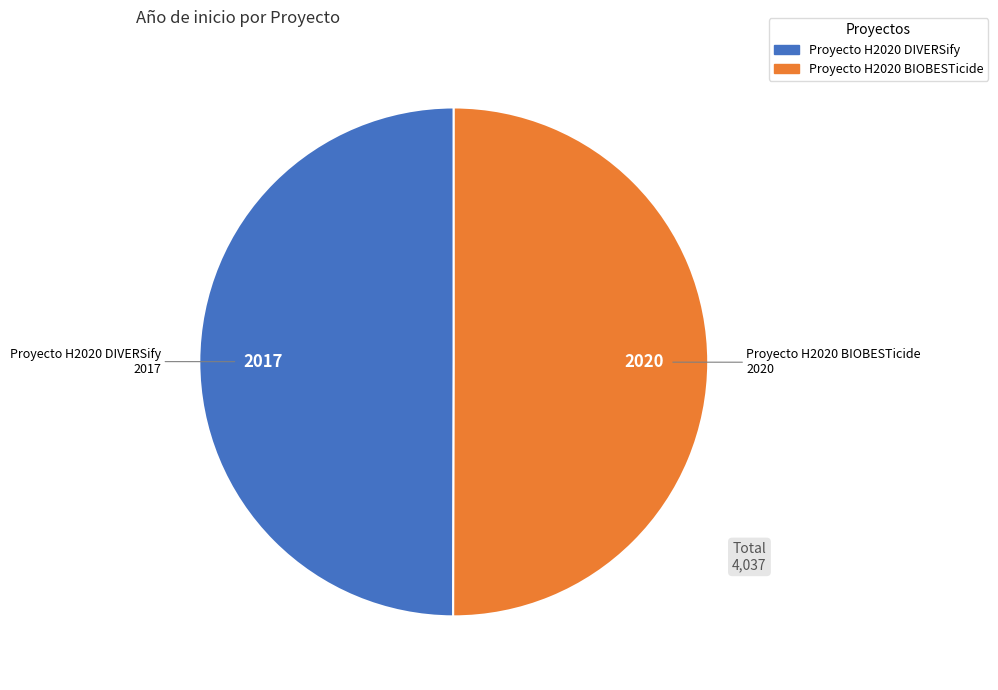

Is the sum of Proyecto H2020 BIOBESTicide and Proyecto H2020 DIVERSify greater than half?

Yes